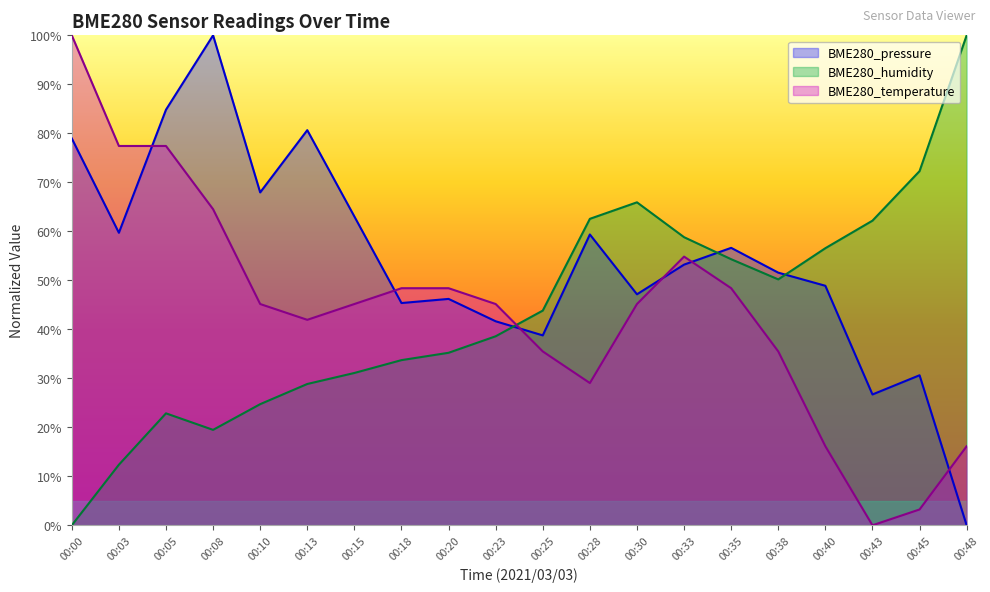

Which label corresponds to the largest value in the chart?

00:08